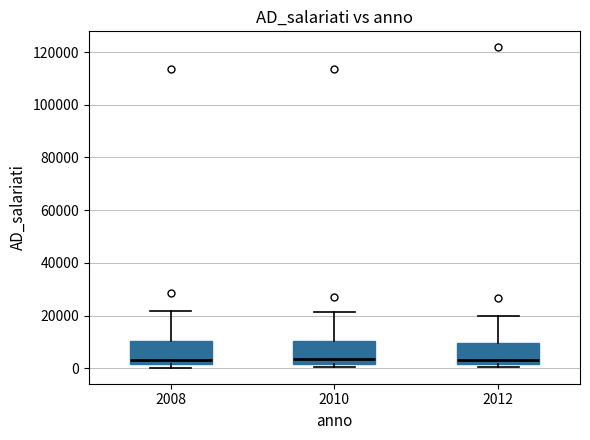

Reading left to right, transcribe this box plot: for each box, give where its median line is, the range the box spans, and where its two whiskers end, as read against the y-axis. The values are not printed on the chart, so give them approximately, as read against the axis.

2008: median 4000, box 2000 to 10000, whiskers 0 to 22000
2010: median 4000, box 2000 to 10000, whiskers 0 to 22000
2012: median 4000, box 2000 to 10000, whiskers 0 to 20000